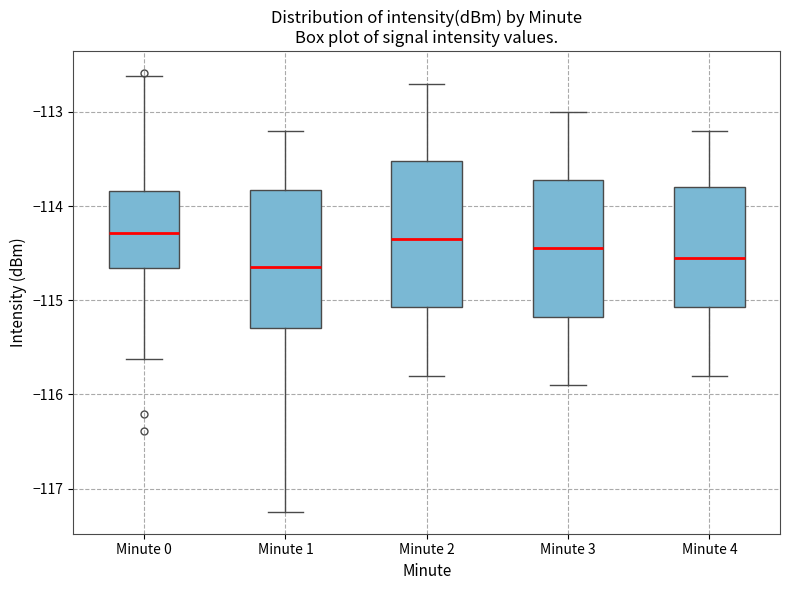

Where does the upper whisker of the box for Minute 3 end on the y-axis? The values are not printed on the chart, so give them approximately, as read against the axis.

-113.0